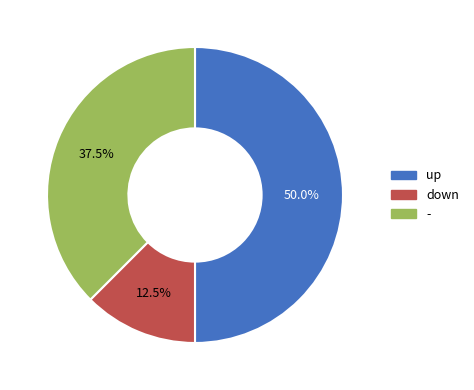

What is the ratio of the value at - to the value at down?

3.0